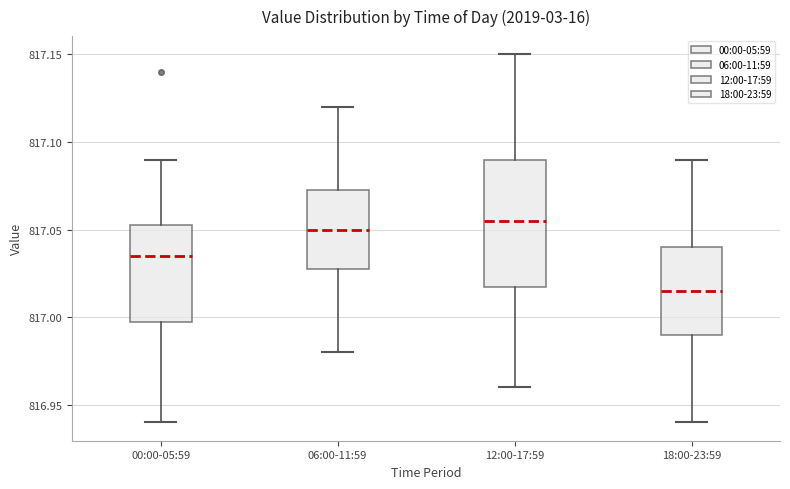

Which box's median line is the lowest?

18:00-23:59